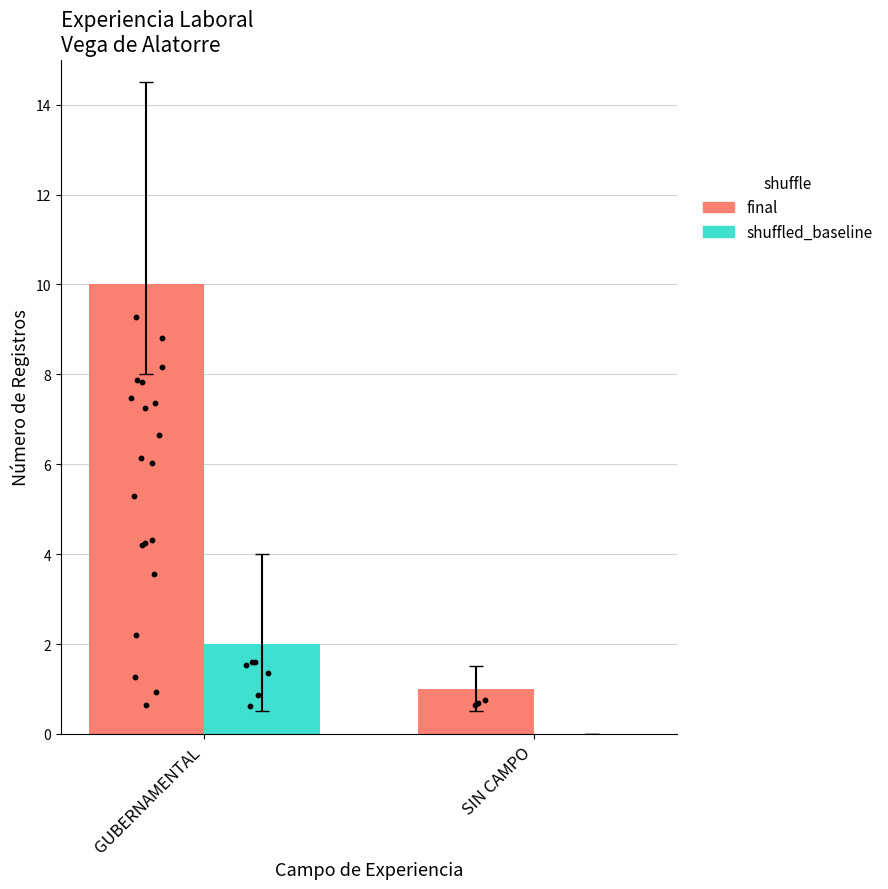

At how many categories does at least one series exceed 0?

2